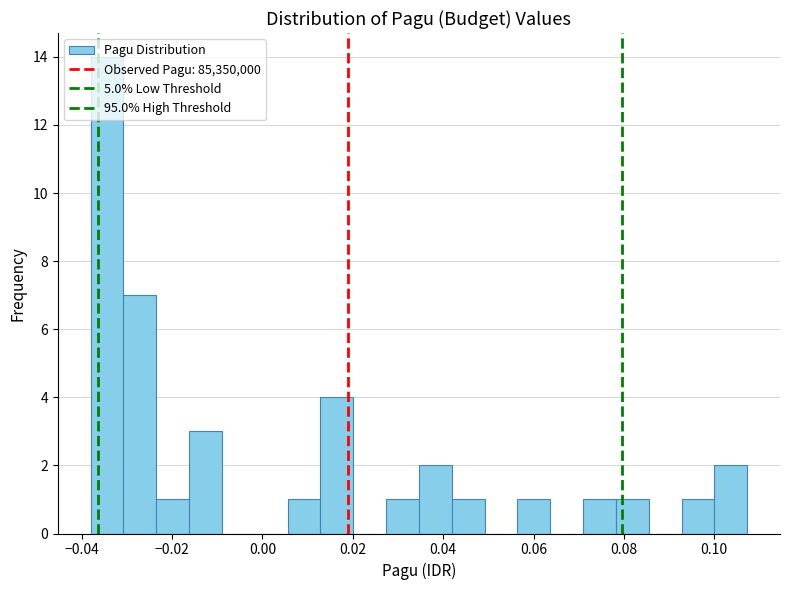

Around what value on the x-axis is the tallest bar? Give the approximate position of its centre, as read against the axis.

-0.034